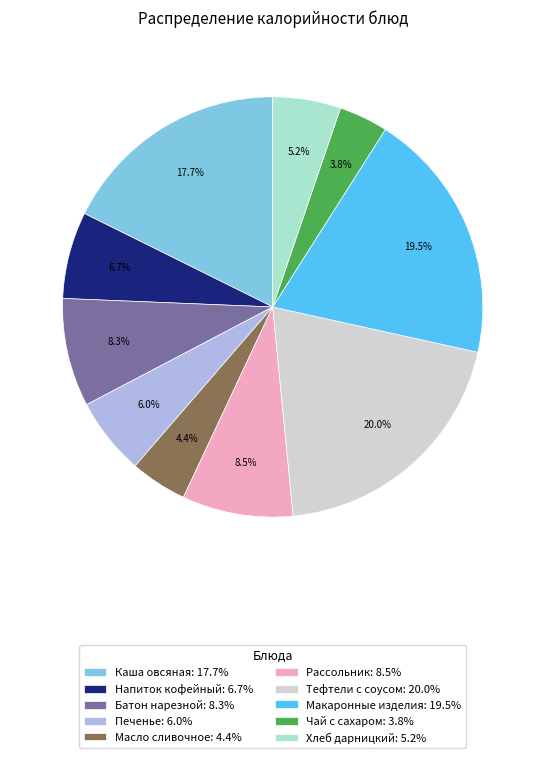

How many segments does this pie chart have?

10